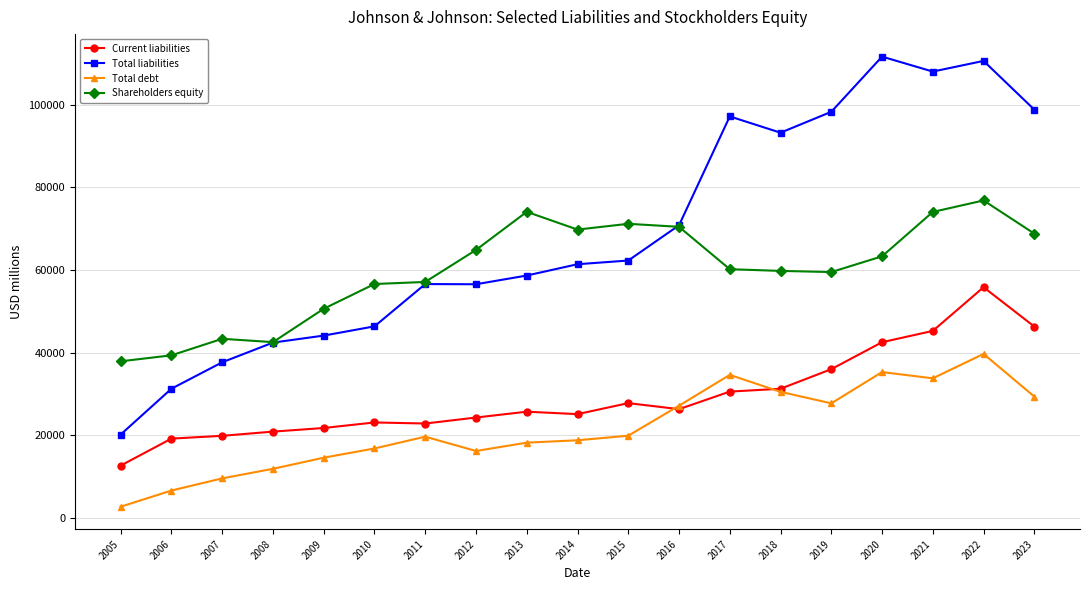

Which series has the largest range (max minus min)?

Total liabilities